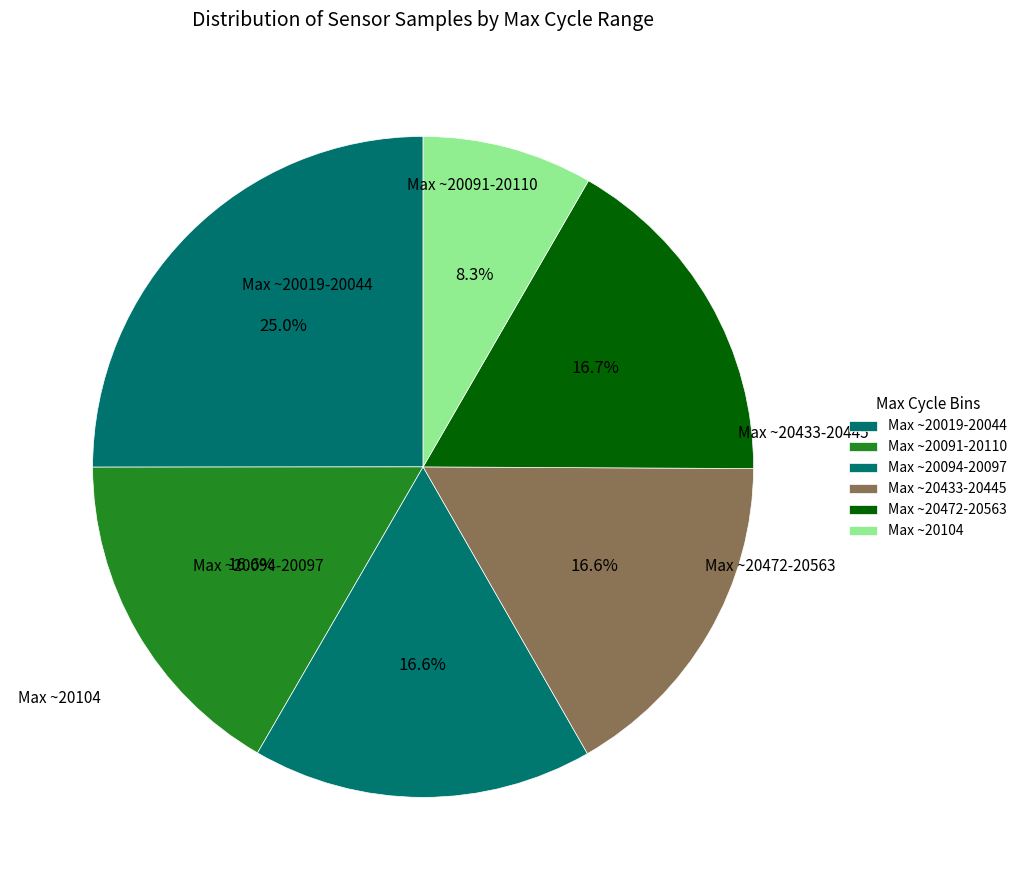

How many segments does this pie chart have?

6